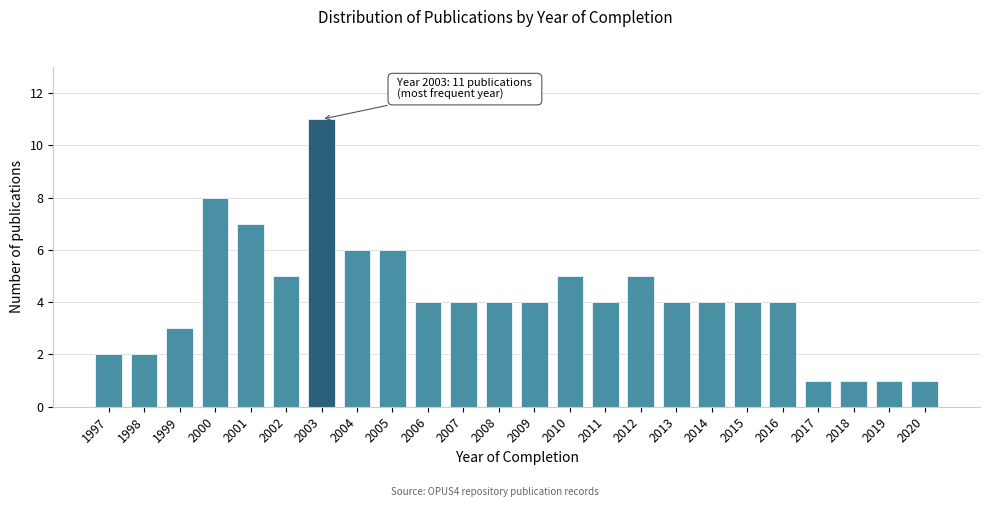

Reading right to left, what are all the values shown in this chart?

2020=1	2019=1	2018=1	2017=1	2016=4	2015=4	2014=4	2013=4	2012=5	2011=4	2010=5	2009=4	2008=4	2007=4	2006=4	2005=6	2004=6	2003=11	2002=5	2001=7	2000=8	1999=3	1998=2	1997=2